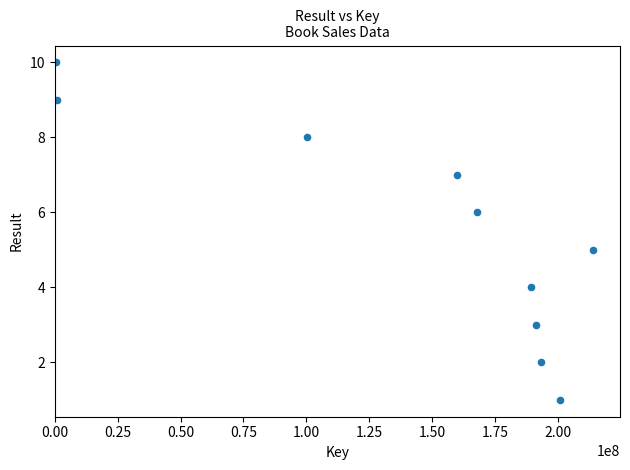

What is the range of X values (max minus min)?

213631160